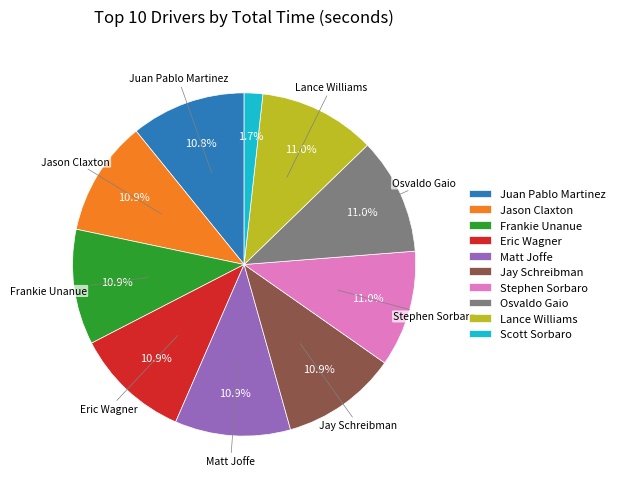

Which slice is the smallest?

Scott Sorbaro